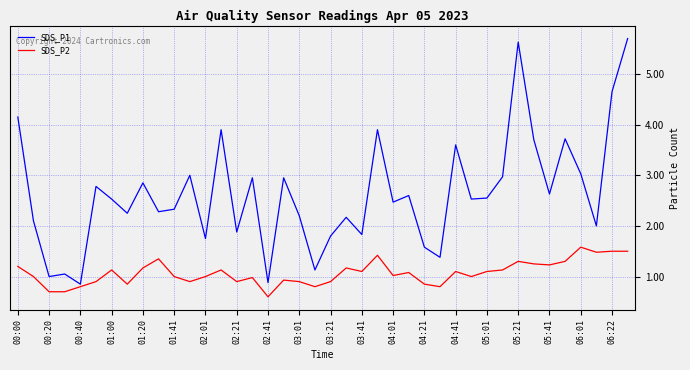

Rank the series by their maximum value, from highest to lowest.

SDS_P1, SDS_P2